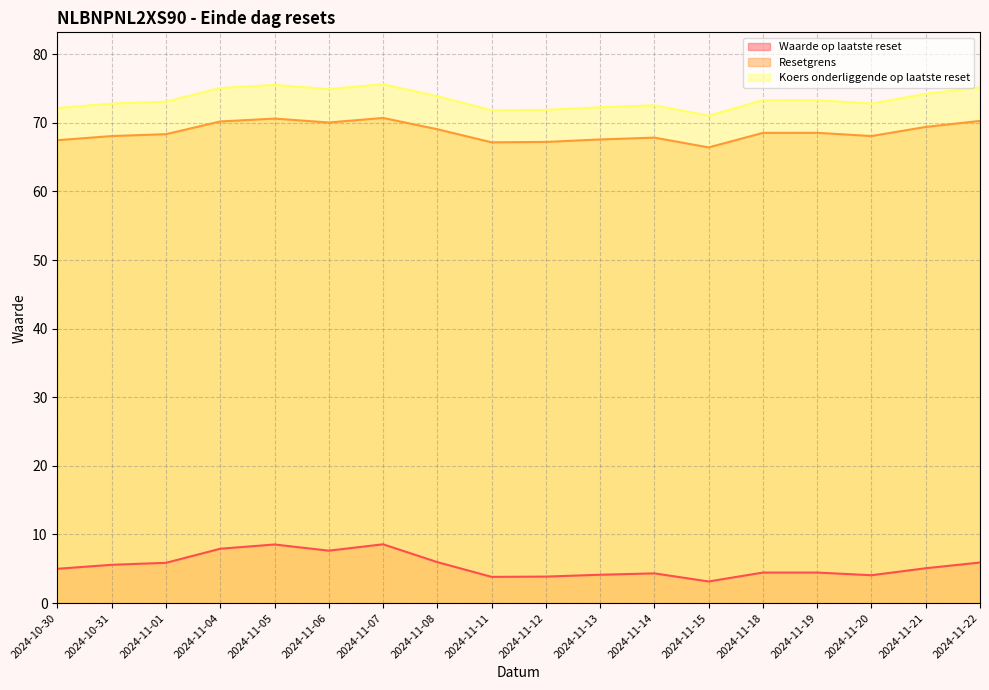

The value of Resetgrens at 2024-11-18 is 68.5. True or false?

True